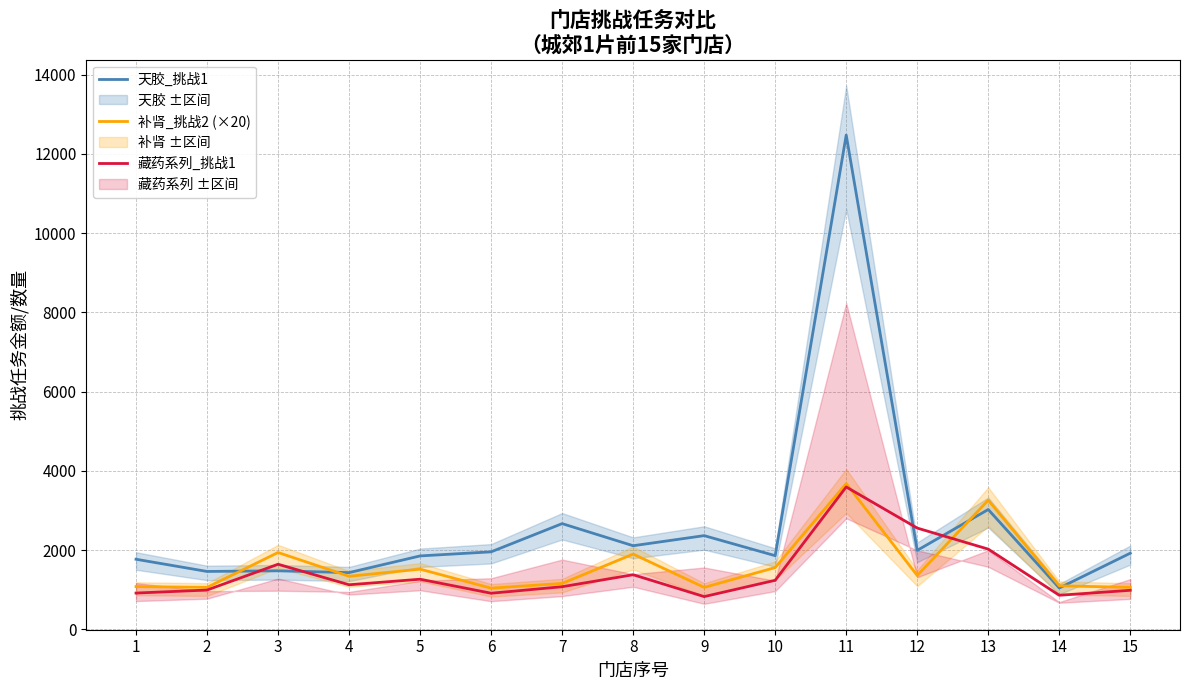

How many data points in 藏药系列_挑战1 are less than 1126?

7